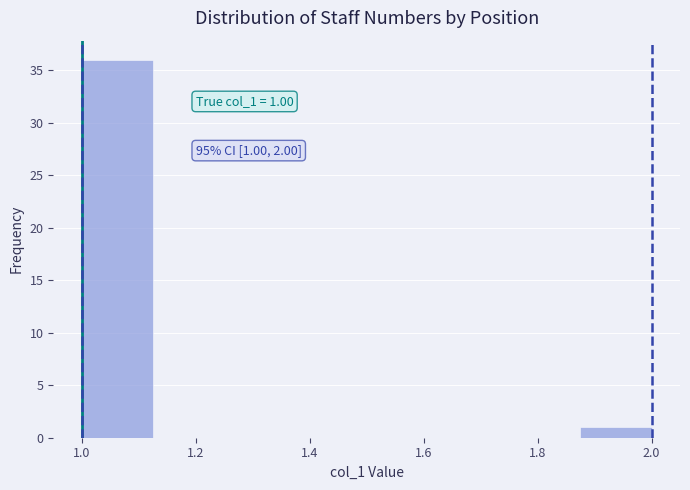

Which range on the x-axis has the tallest bar?

1.000 to 1.125